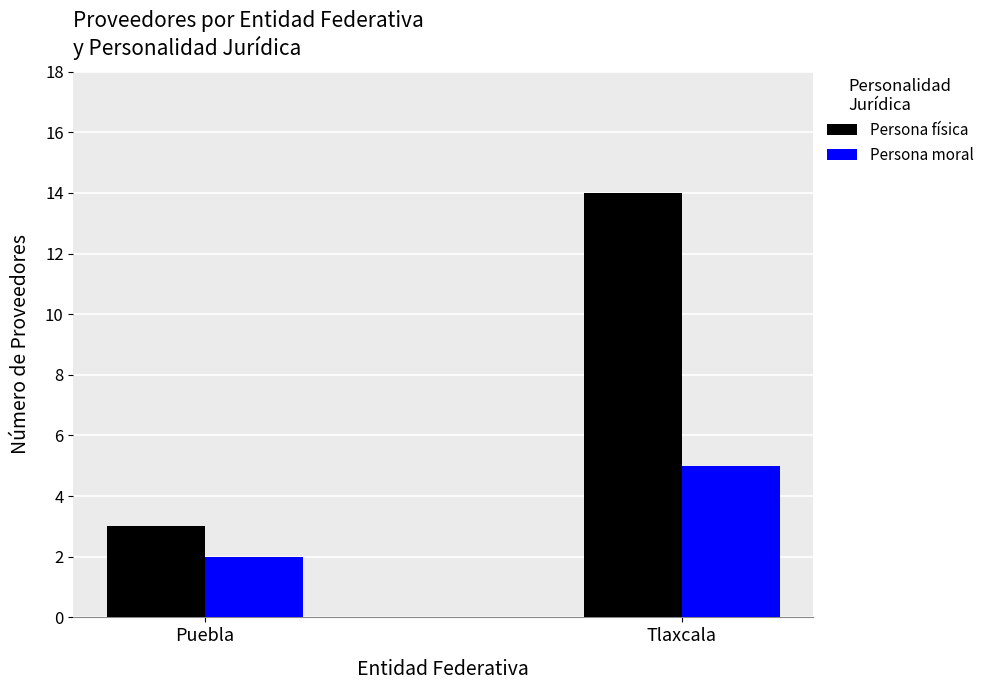

What are all the series names shown in the legend?

Persona física, Persona moral